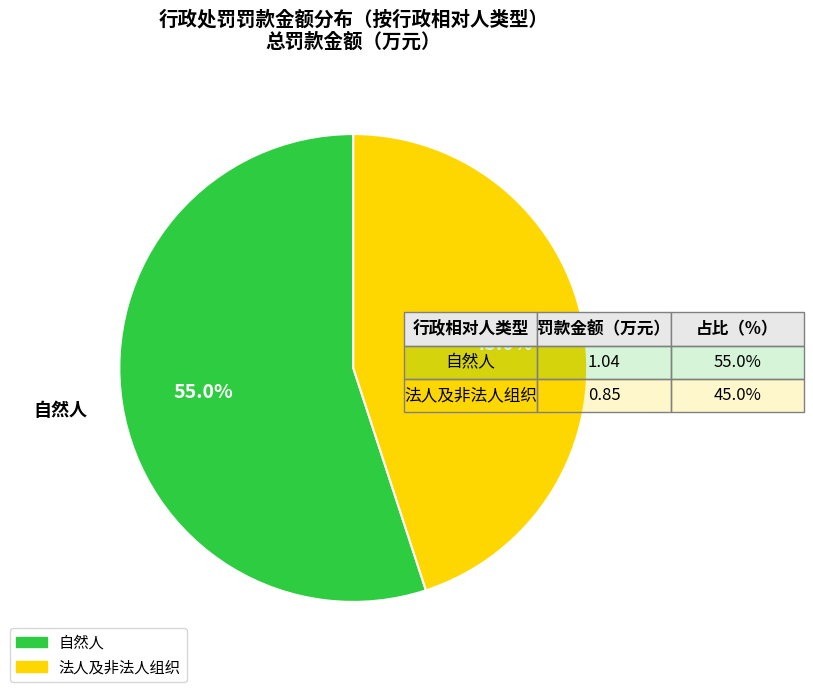

Combined, what portion of the pie is 法人及非法人组织 and 自然人?

100.0%